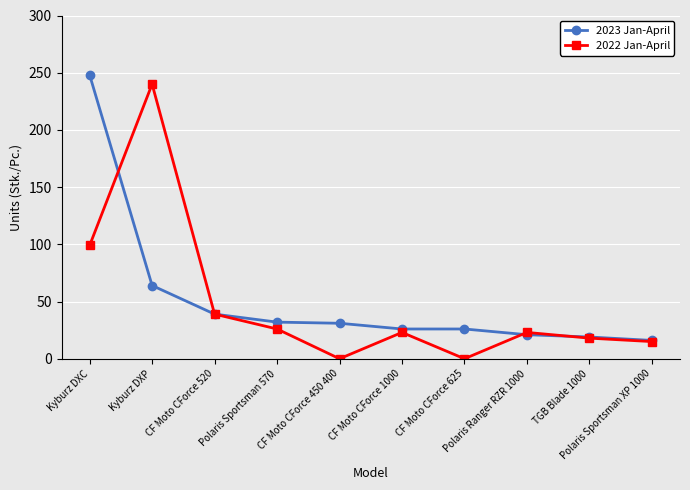

What is the sum of the 2023 Jan-April values at CF Moto CForce 625 and Polaris Ranger RZR 1000?

47